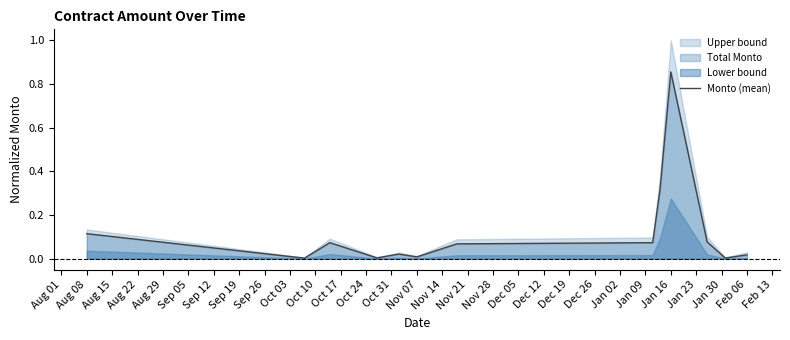

Reading left to right, what are all the values shown in this chart?

0.1	0.0	0.1	0.0	0.0	0.0	0.1	0.1	0.3	0.9	0.1	0.0	0.0